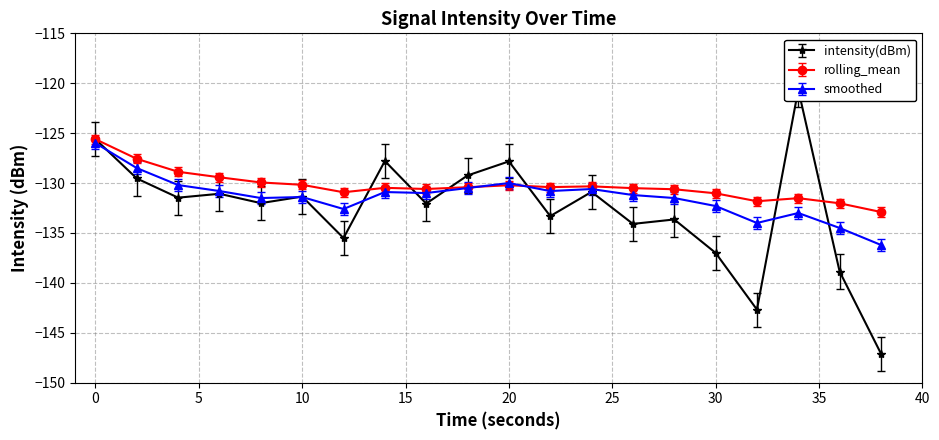

Reading right to left, extract all data points from this chart.

intensity(dBm): 38=-147.1	36=-138.9	34=-120.6	32=-142.7	30=-137.0	28=-133.6	26=-134.1	24=-130.9	22=-133.3	20=-127.8	18=-129.2	16=-132.1	14=-127.8	12=-135.5	10=-131.4	8=-132.0	6=-131.1	4=-131.5	2=-129.5	0=-125.6
rolling_mean: 38=-132.9	36=-132.0	34=-131.5	32=-131.8	30=-131.0	28=-130.6	26=-130.5	24=-130.3	22=-130.4	20=-130.2	18=-130.4	16=-130.6	14=-130.5	12=-130.9	10=-130.2	8=-129.9	6=-129.4	4=-128.9	2=-127.6	0=-125.6
smoothed: 38=-136.2	36=-134.5	34=-133.0	32=-134.0	30=-132.3	28=-131.5	26=-131.2	24=-130.6	22=-130.8	20=-130.0	18=-130.5	16=-131.0	14=-130.9	12=-132.6	10=-131.4	8=-131.5	6=-130.8	4=-130.2	2=-128.5	0=-126.0